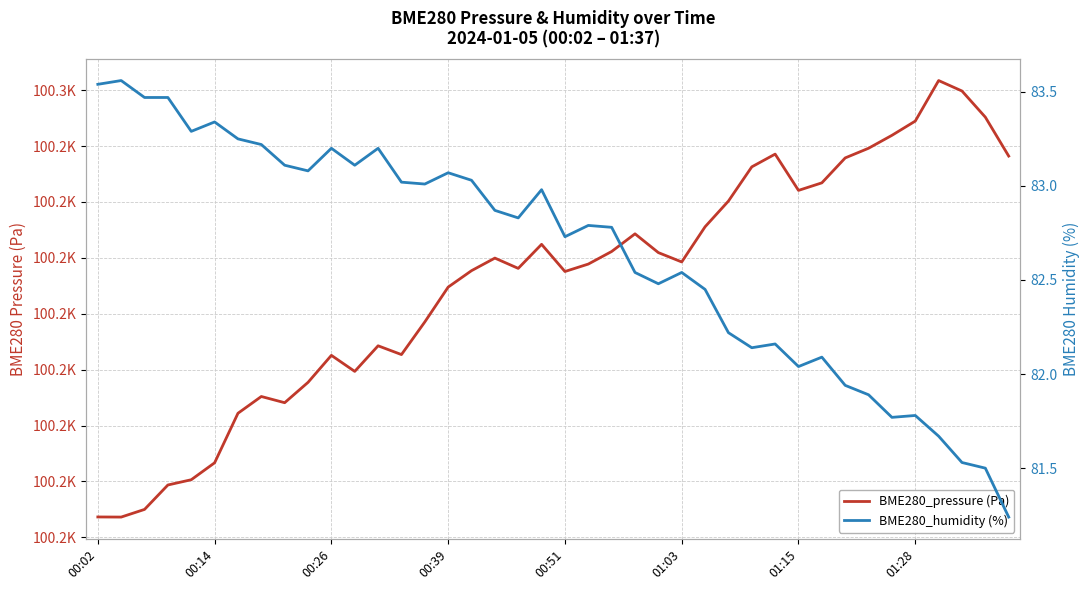

Count the number of categories in the chart.

40